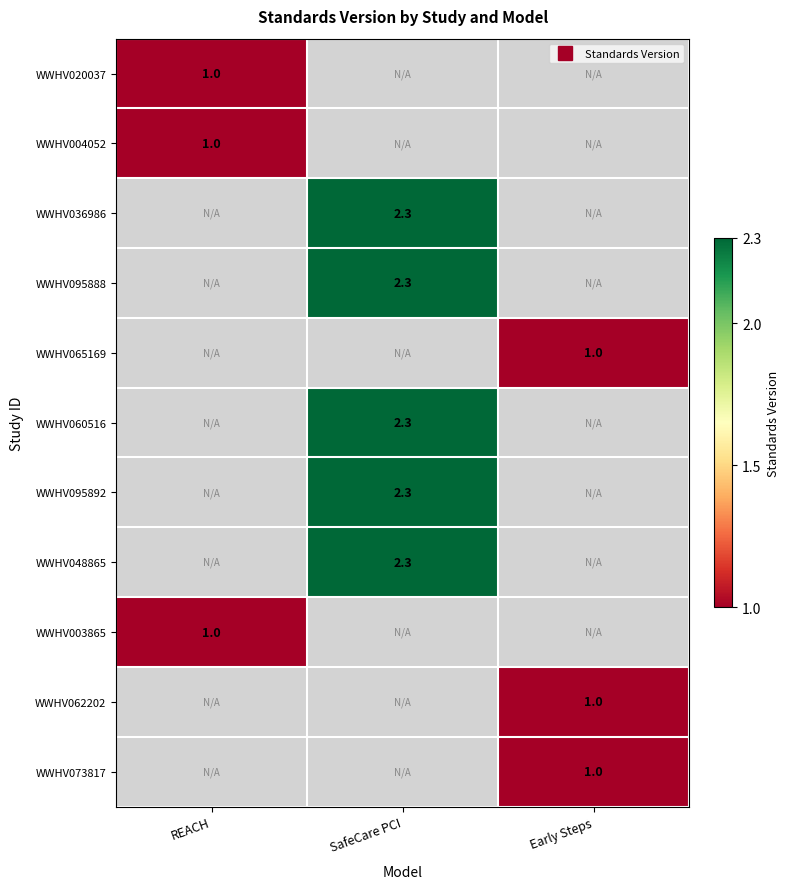

True or false: WWHV095888 has a value of 0.7 at Early Steps.

False